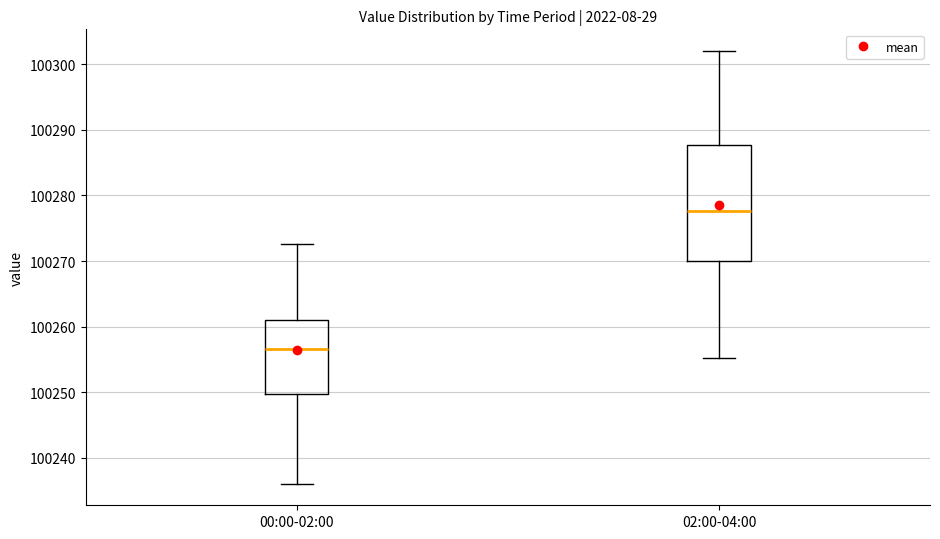

Comparing the boxes themselves (not the whiskers), which one is the tallest?

02:00-04:00